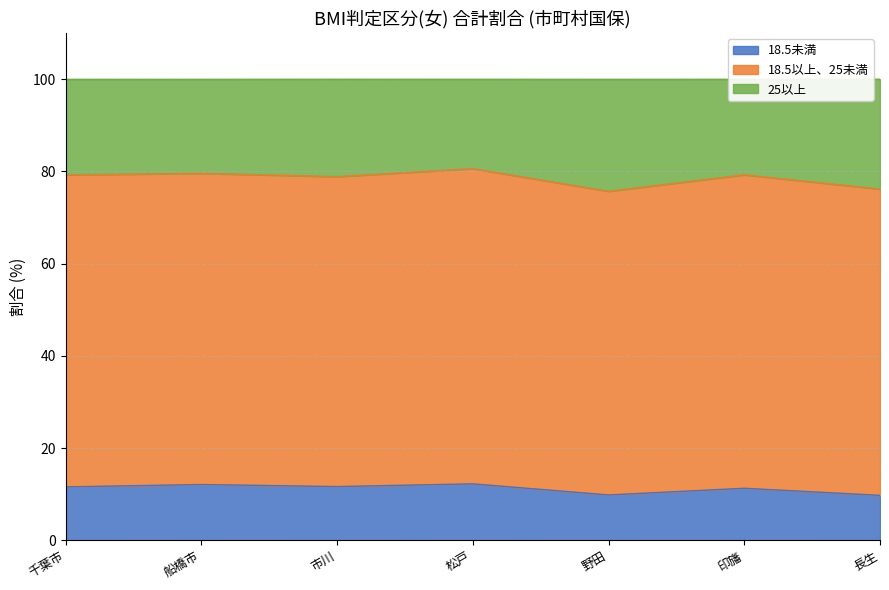

What is the minimum value for 18.5未満?

9.7